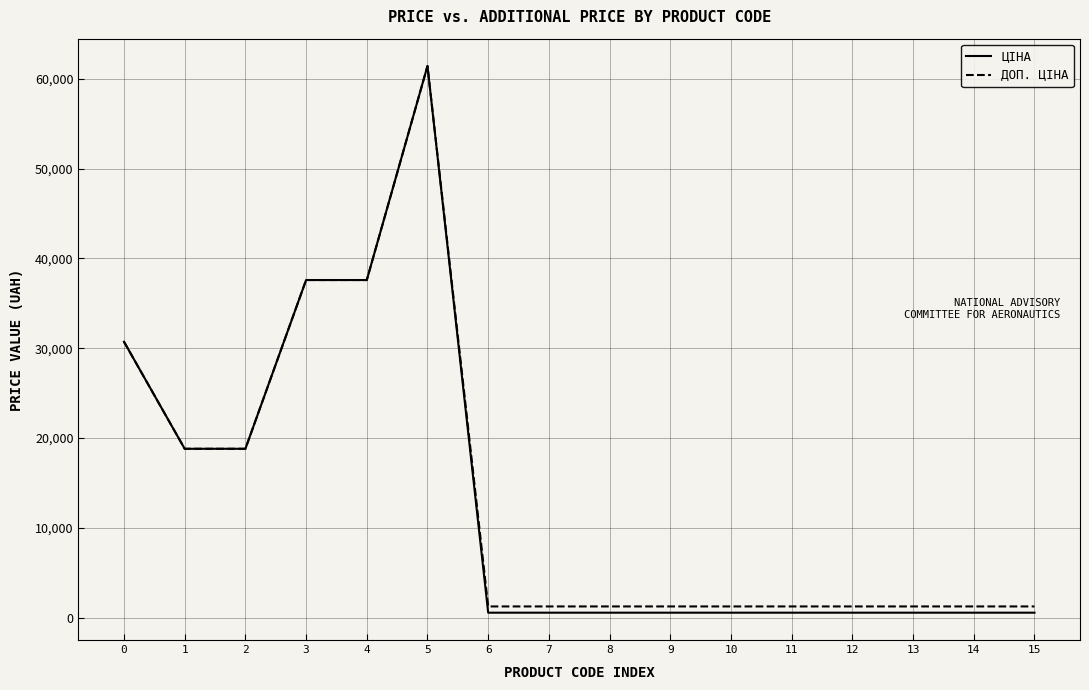

What is the greatest value displayed?

61434.3